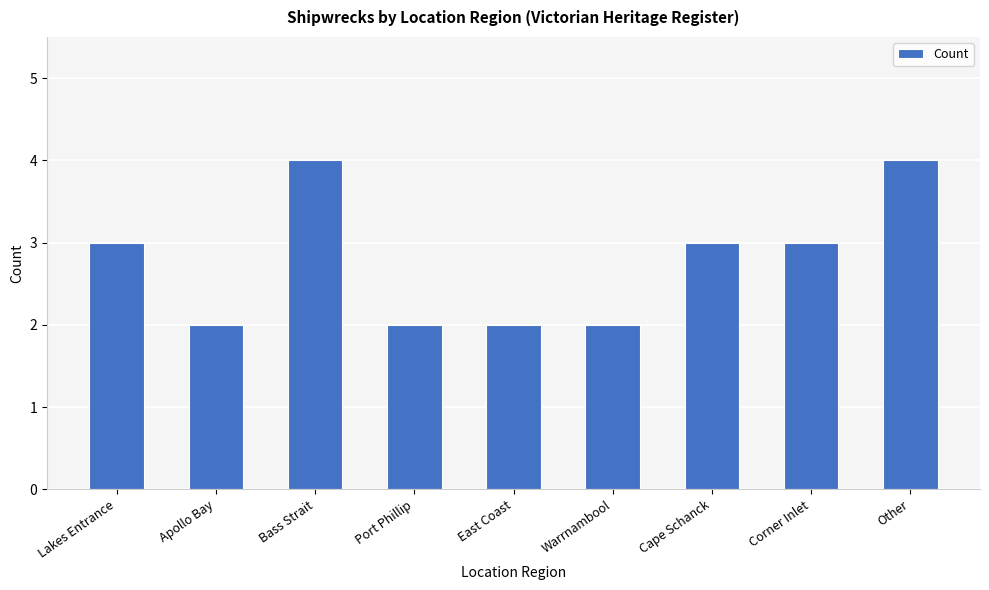

Approximately how many times larger is the value at Bass Strait compared to Lakes Entrance?

1.3